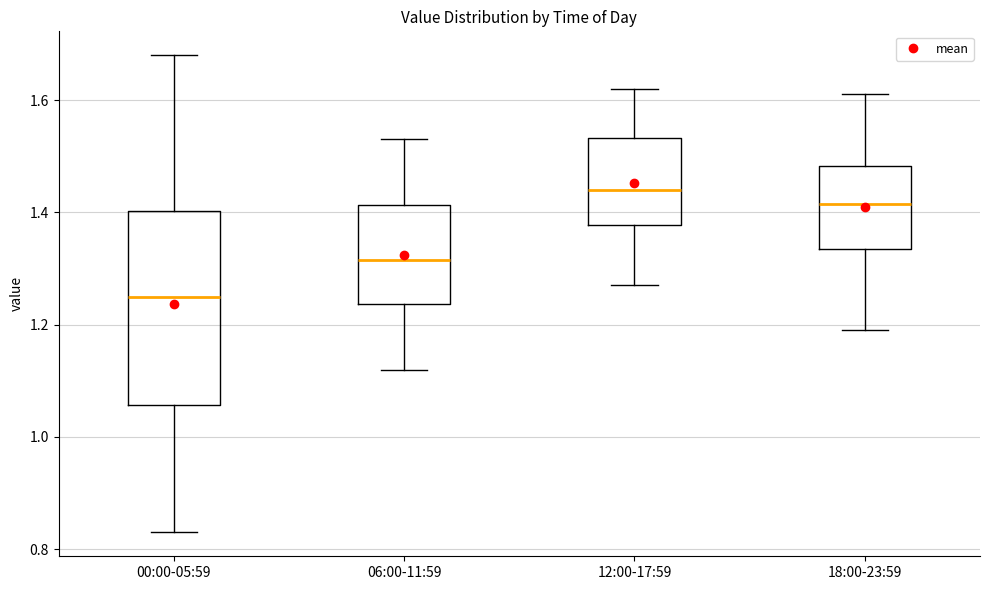

Reading left to right, transcribe this box plot: for each box, give where its median line is, the range the box spans, and where its two whiskers end, as read against the y-axis. The values are not printed on the chart, so give them approximately, as read against the axis.

00:00-05:59: median 1.26, box 1.06 to 1.40, whiskers 0.84 to 1.68
06:00-11:59: median 1.32, box 1.24 to 1.42, whiskers 1.12 to 1.54
12:00-17:59: median 1.44, box 1.38 to 1.54, whiskers 1.28 to 1.62
18:00-23:59: median 1.42, box 1.34 to 1.48, whiskers 1.20 to 1.62